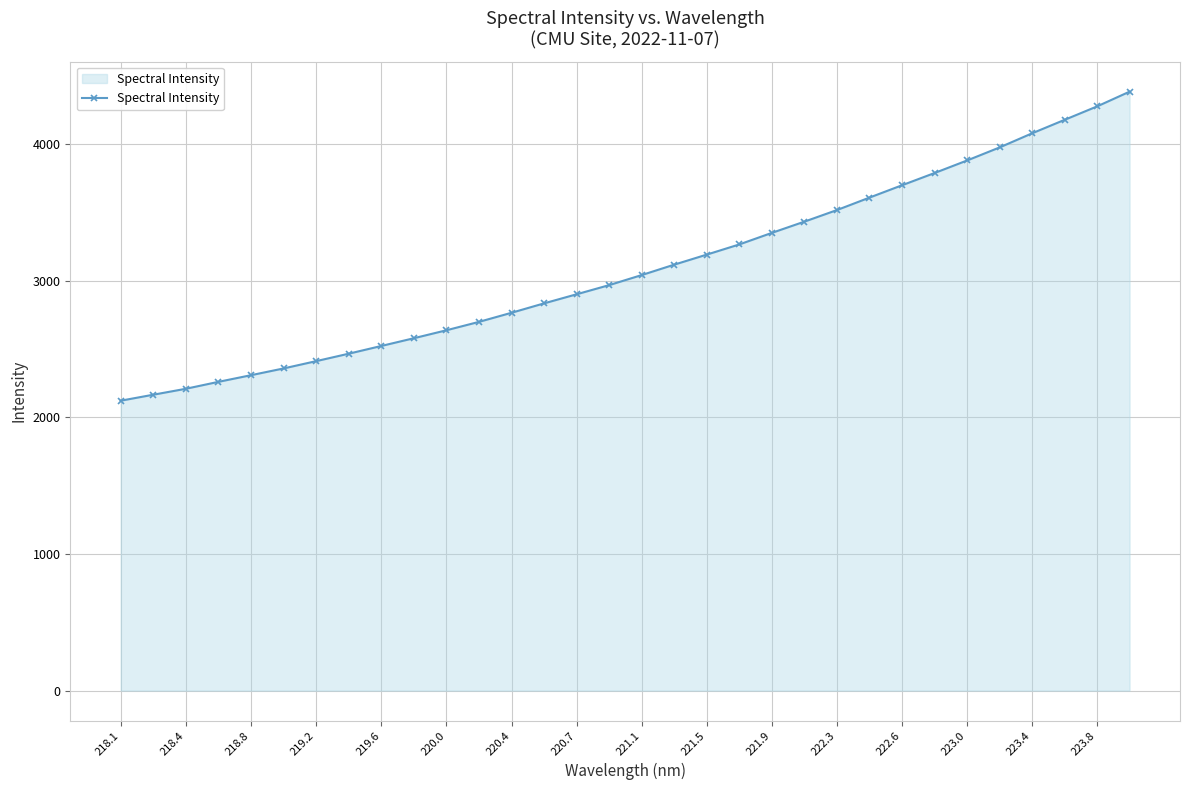

What is the difference between the maximum and minimum values?

2260.9